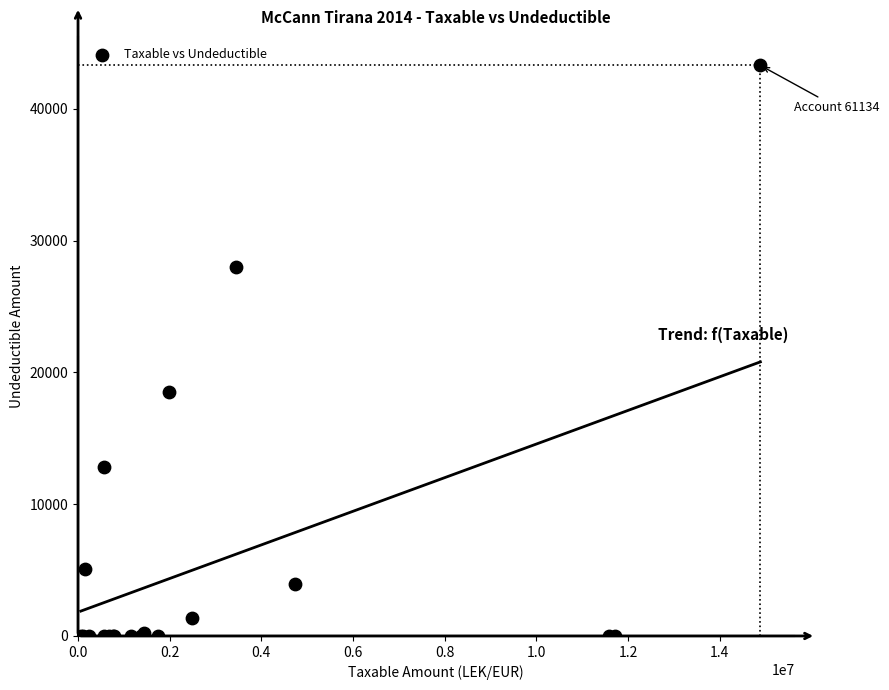

What Y value in the scatter plot is closest to 21649?

18500